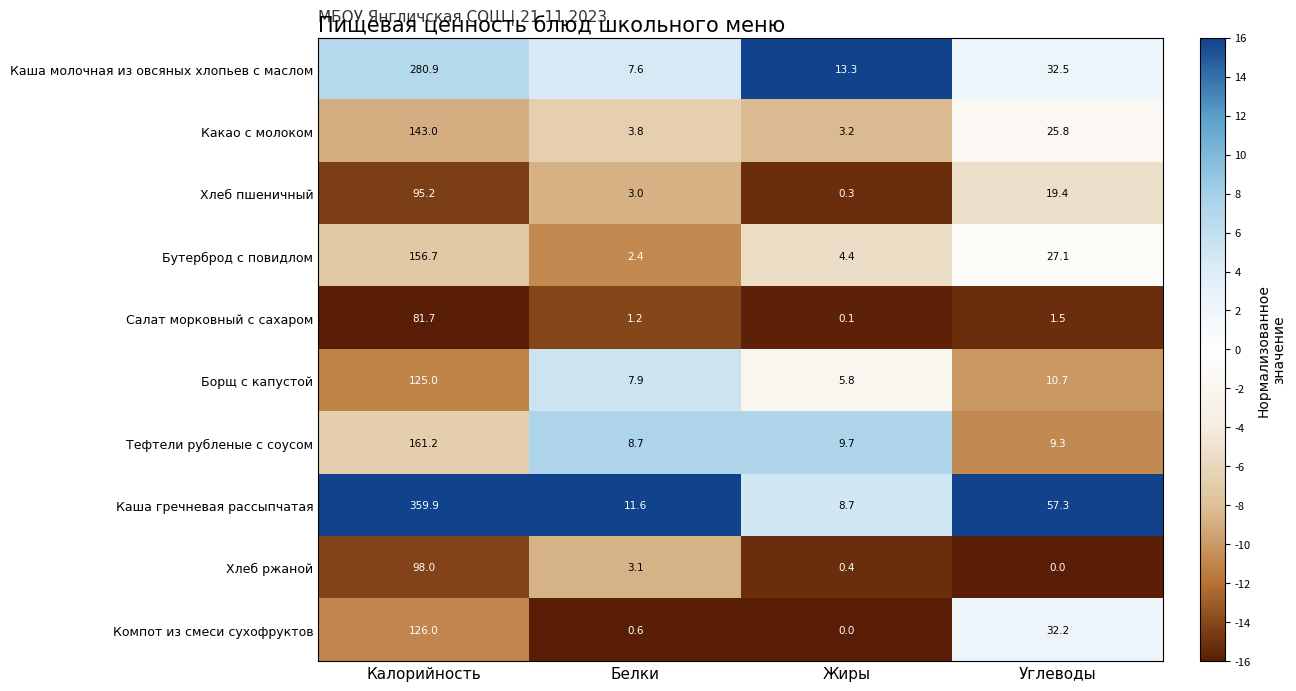

Count the number of categories in the chart.

4